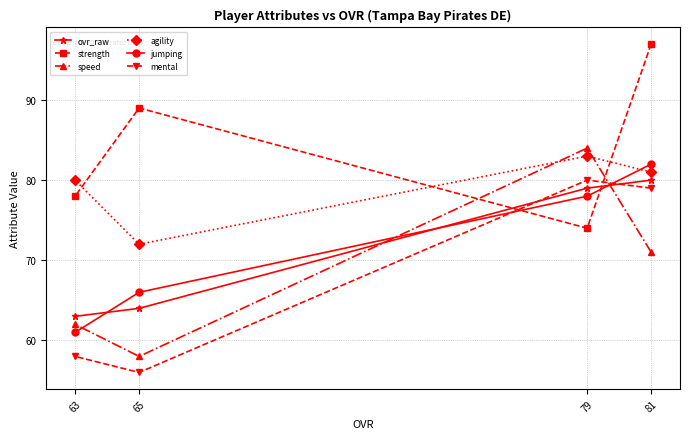

Does the chart have visible grid lines?

Yes